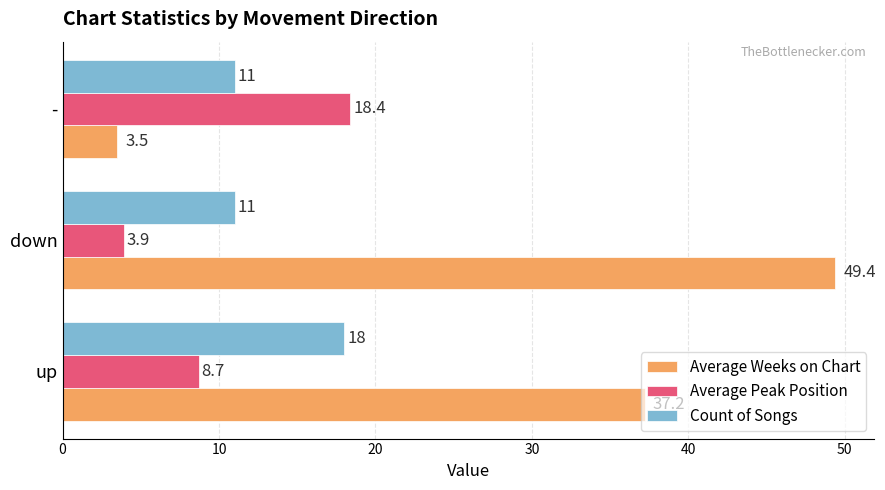

What is the minimum value for Count of Songs?

11.0